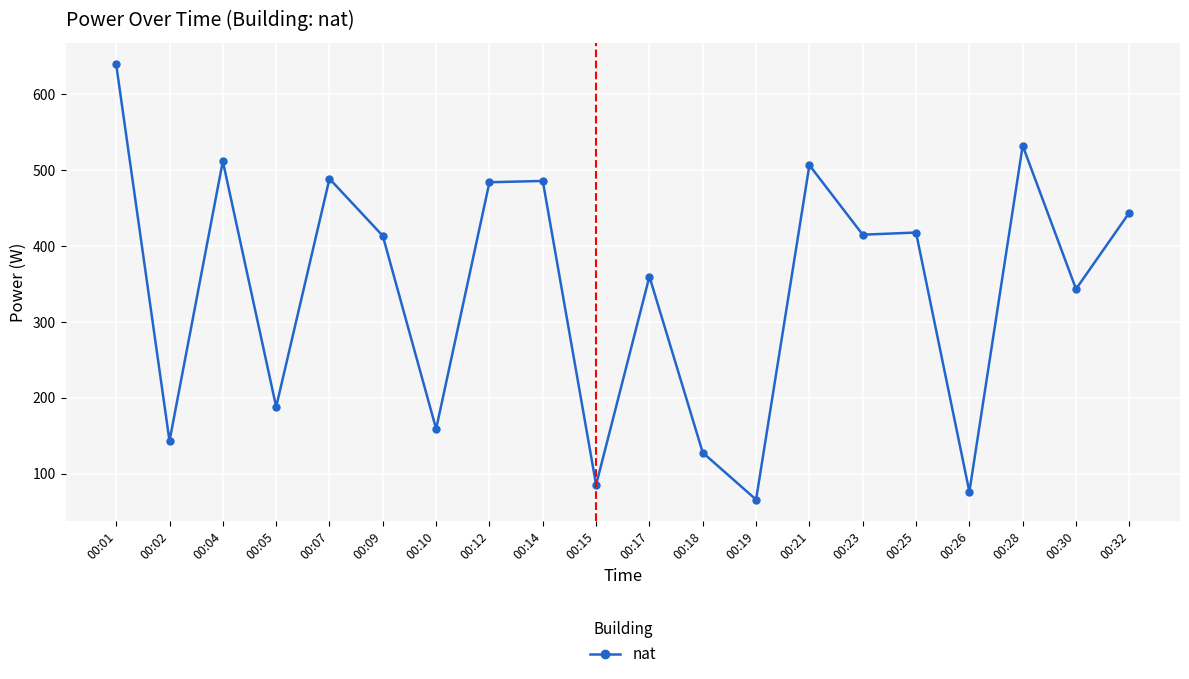

Is it true that the value at 00:19 is 65.8?

True